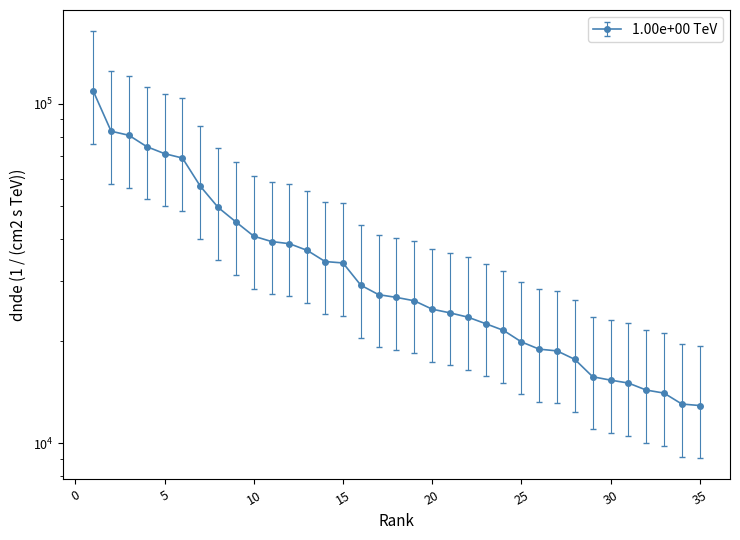

List the labels in order of value, largest first.

1, 2, 3, 4, 5, 6, 7, 8, 9, 10, 11, 12, 13, 14, 15, 16, 17, 18, 19, 20, 21, 22, 23, 24, 25, 26, 27, 28, 29, 30, 31, 32, 33, 34, 35